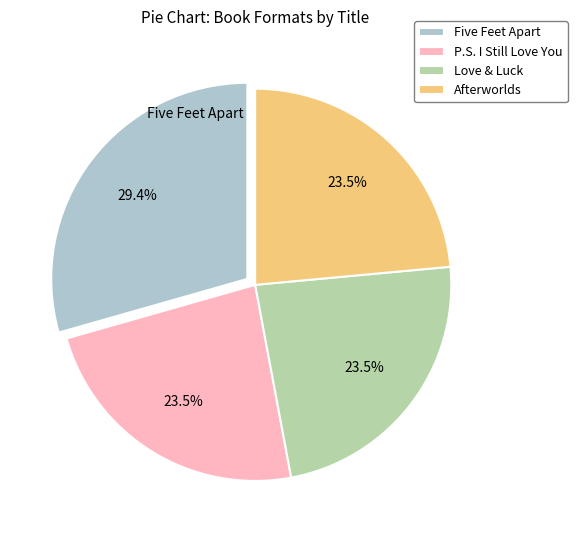

Between Love & Luck and Five Feet Apart, which is larger?

Five Feet Apart